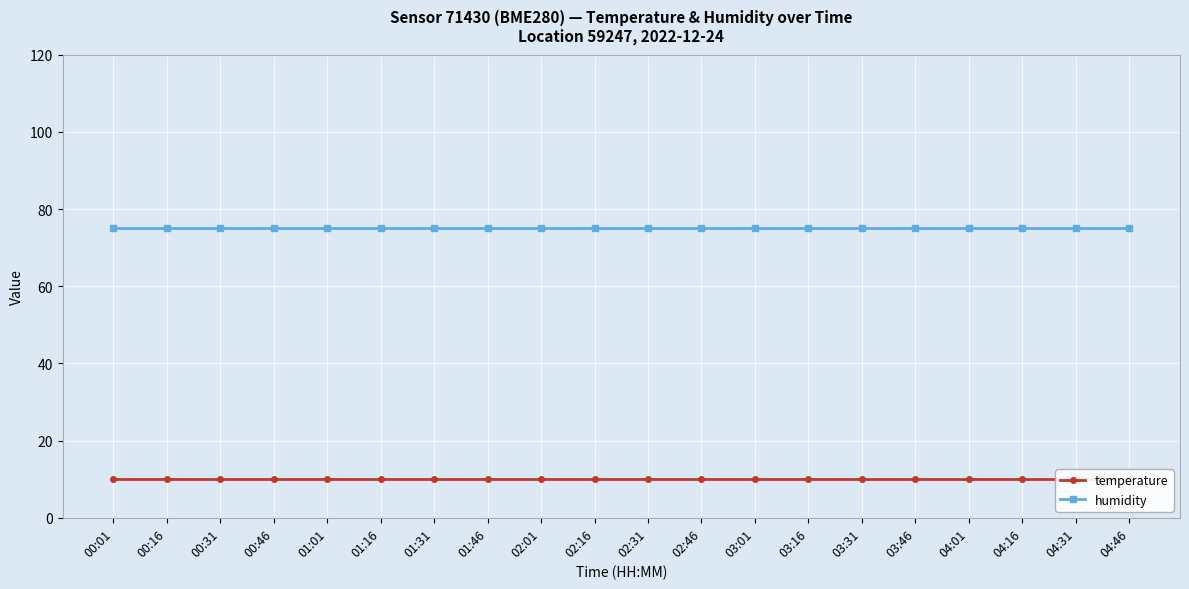

At which category is the sum across all series the highest?

00:01